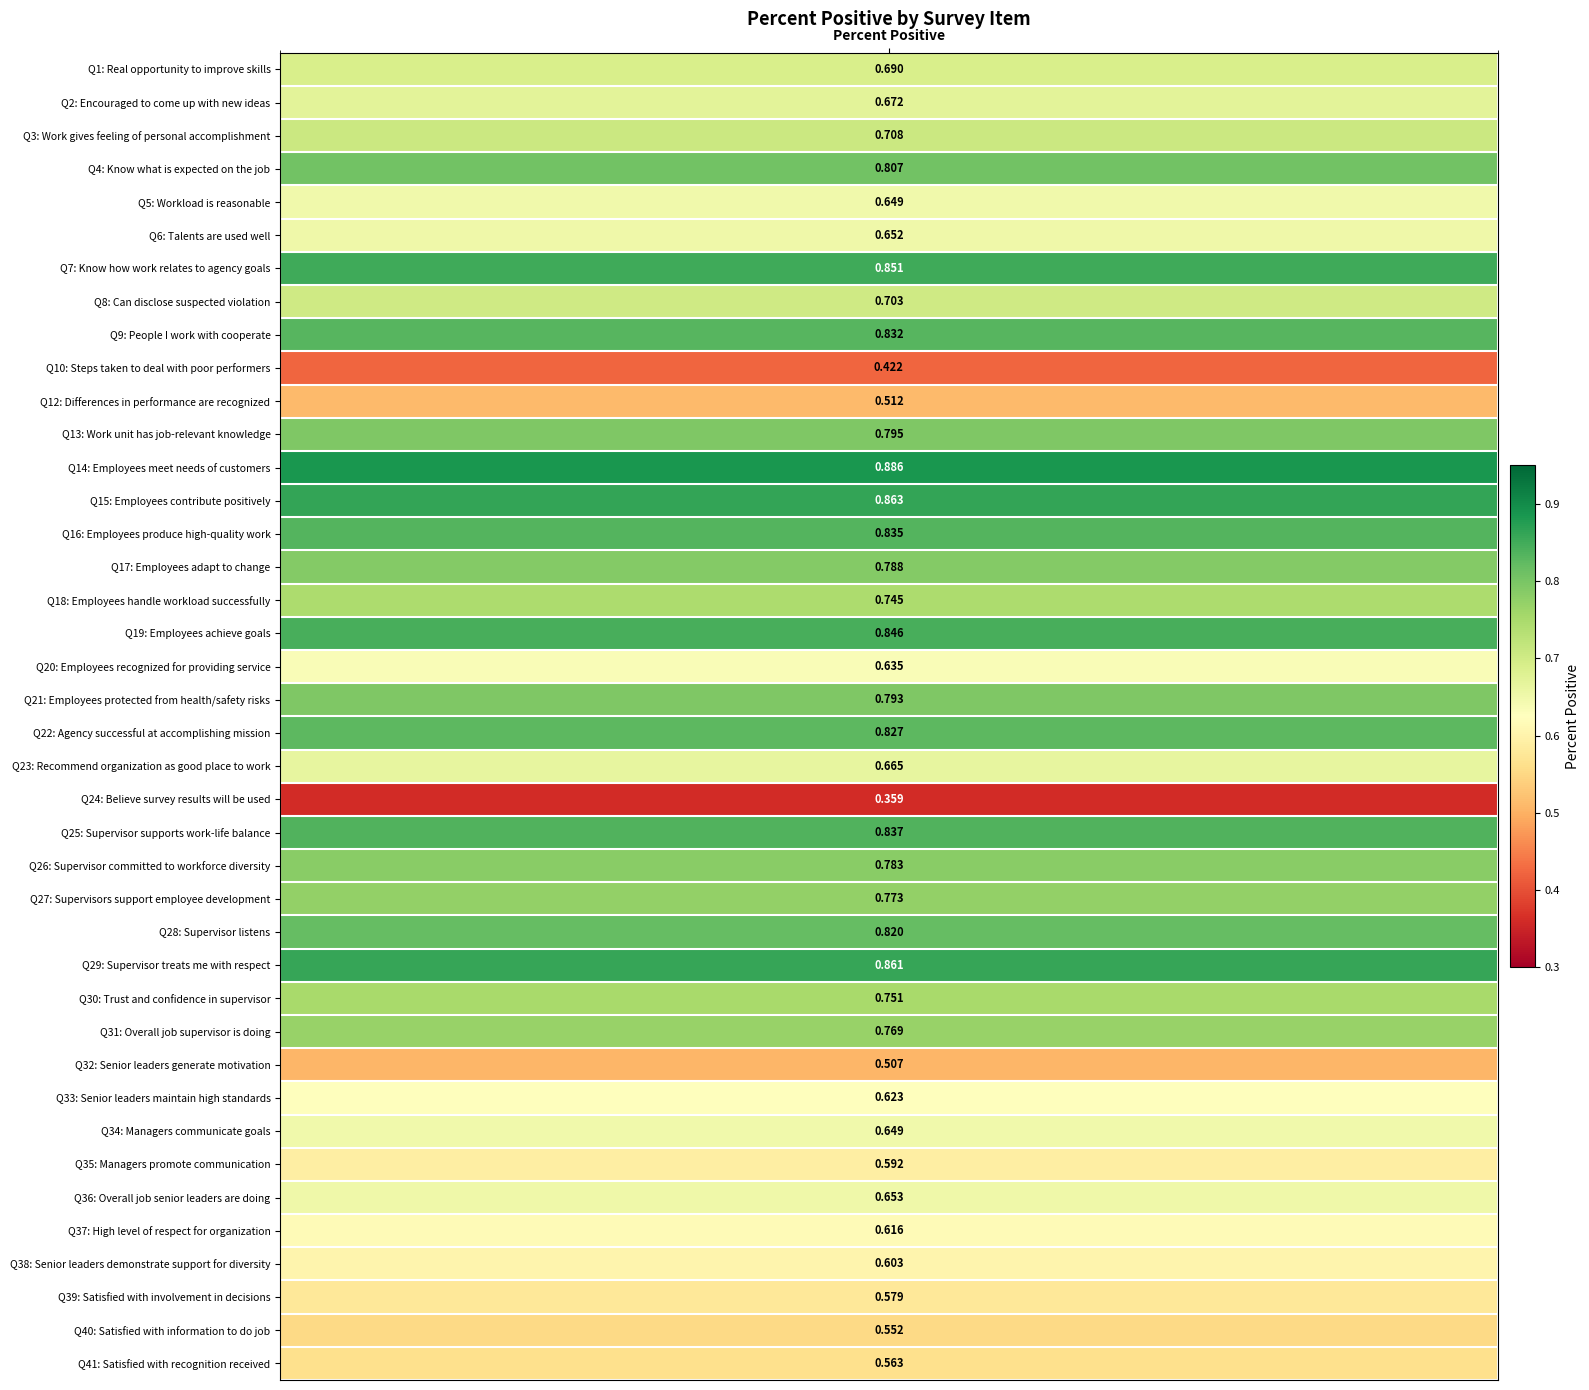

Rank the categories by value from highest to lowest.

14, 15, 29, 7, 19, 25, 16, 9, 22, 28, 4, 13, 21, 17, 26, 27, 31, 30, 18, 3, 8, 1, 2, 23, 36, 6, 5, 34, 20, 33, 37, 38, 35, 39, 41, 40, 12, 32, 10, 24